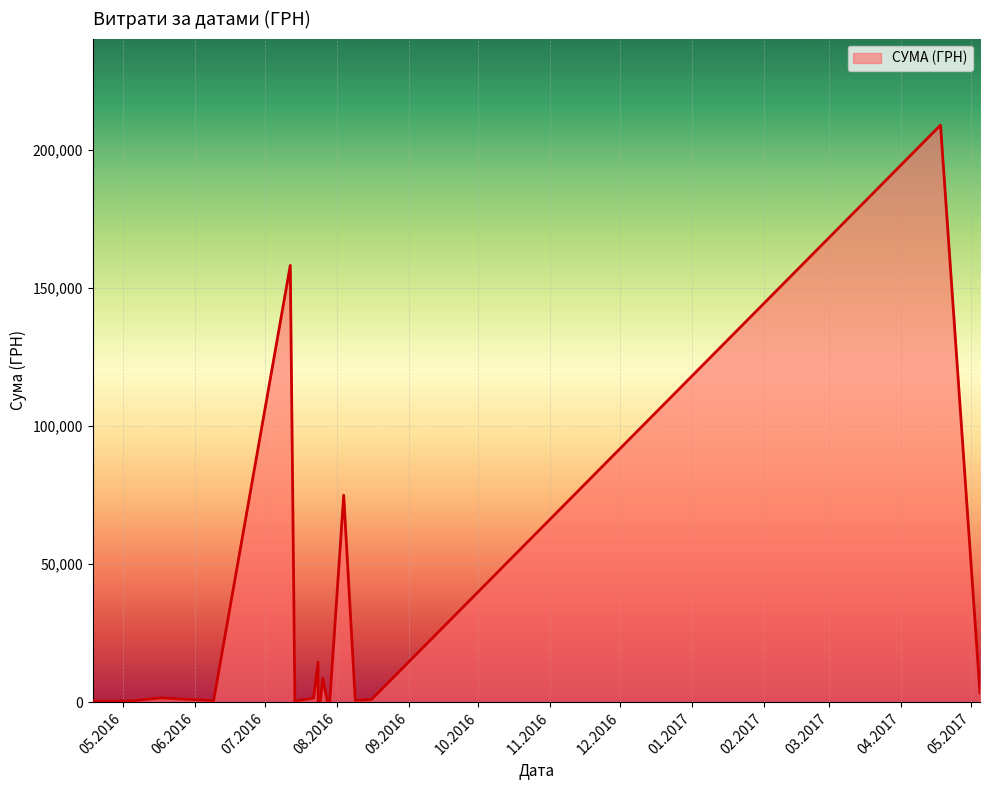

Which has a higher value, 05.05.2017 or 14.07.2016?

05.05.2017